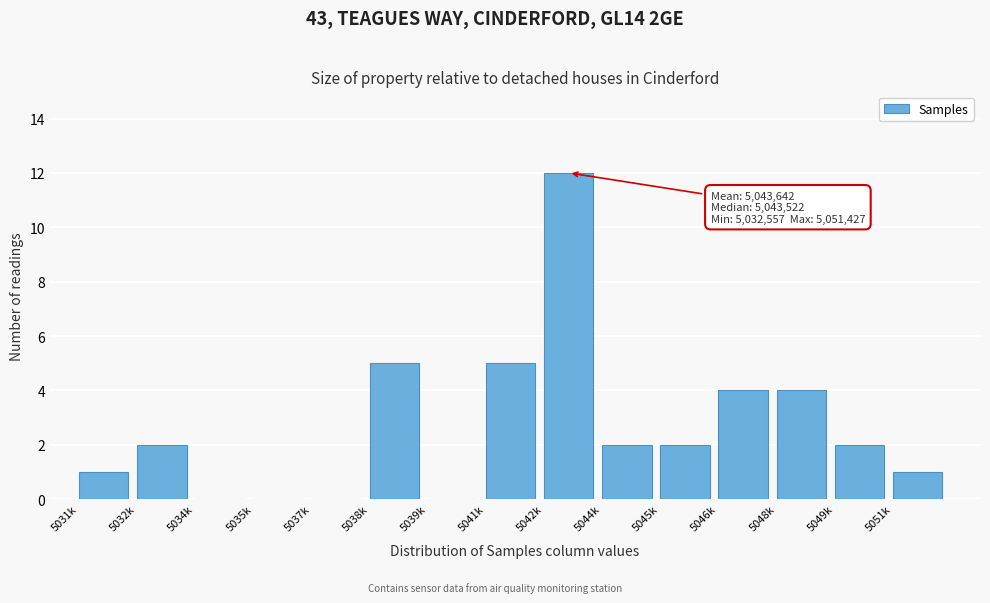

Reading right to left, transcribe all the data shown in this chart.

5051k=1	5049k=2	5048k=4	5046k=4	5045k=2	5044k=2	5042k=12	5041k=5	5039k=0	5038k=5	5037k=0	5035k=0	5034k=0	5032k=2	5031k=1